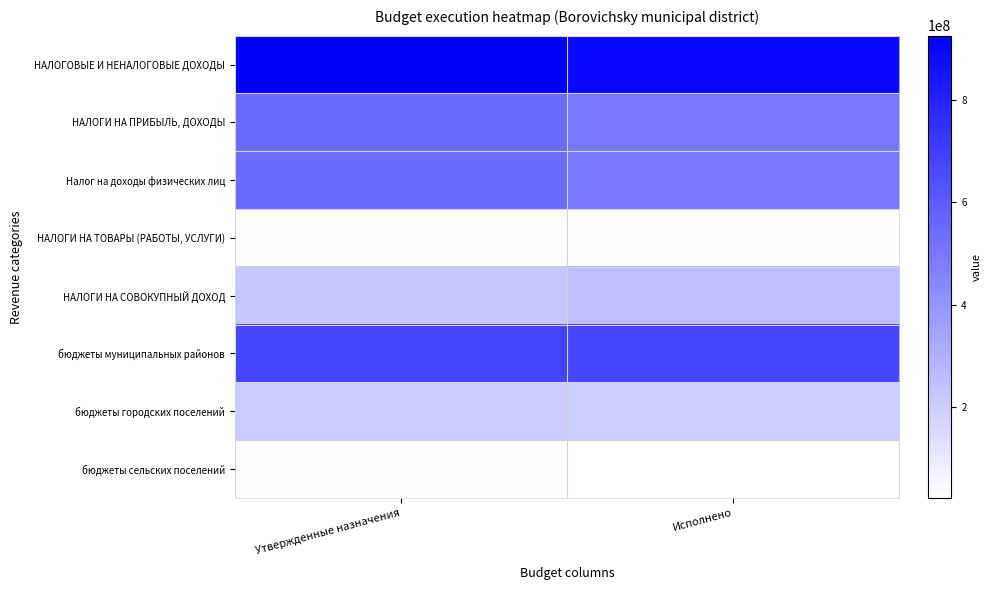

Which series has the widest spread of values?

НАЛОГИ НА ПРИБЫЛЬ, ДОХОДЫ